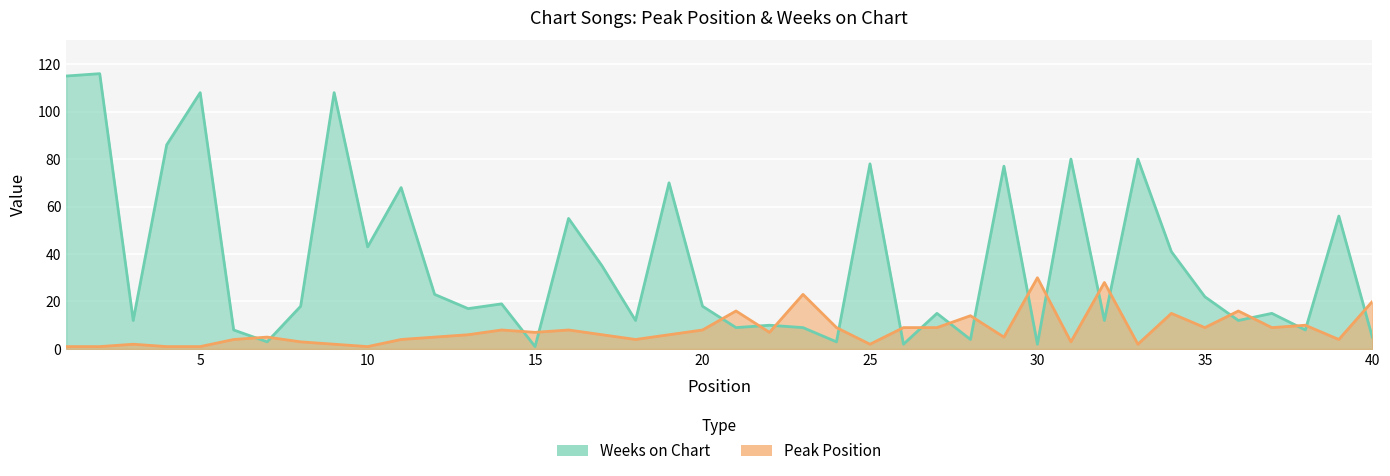

Does the chart display data point markers on the line(s)?

No